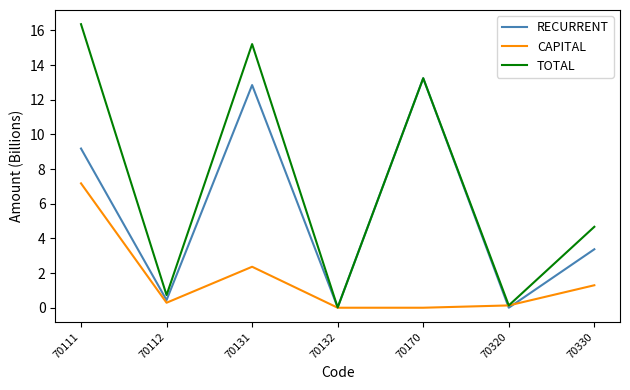

At which category is the sum across all series the highest?

70111